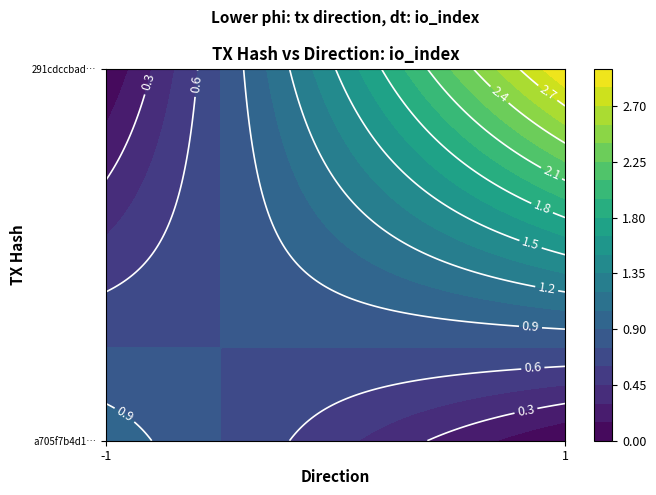

What is the sum of the 291cdccbadfc1ff57a3f60b562a7326d75c72ab values at direction and io_index?

4